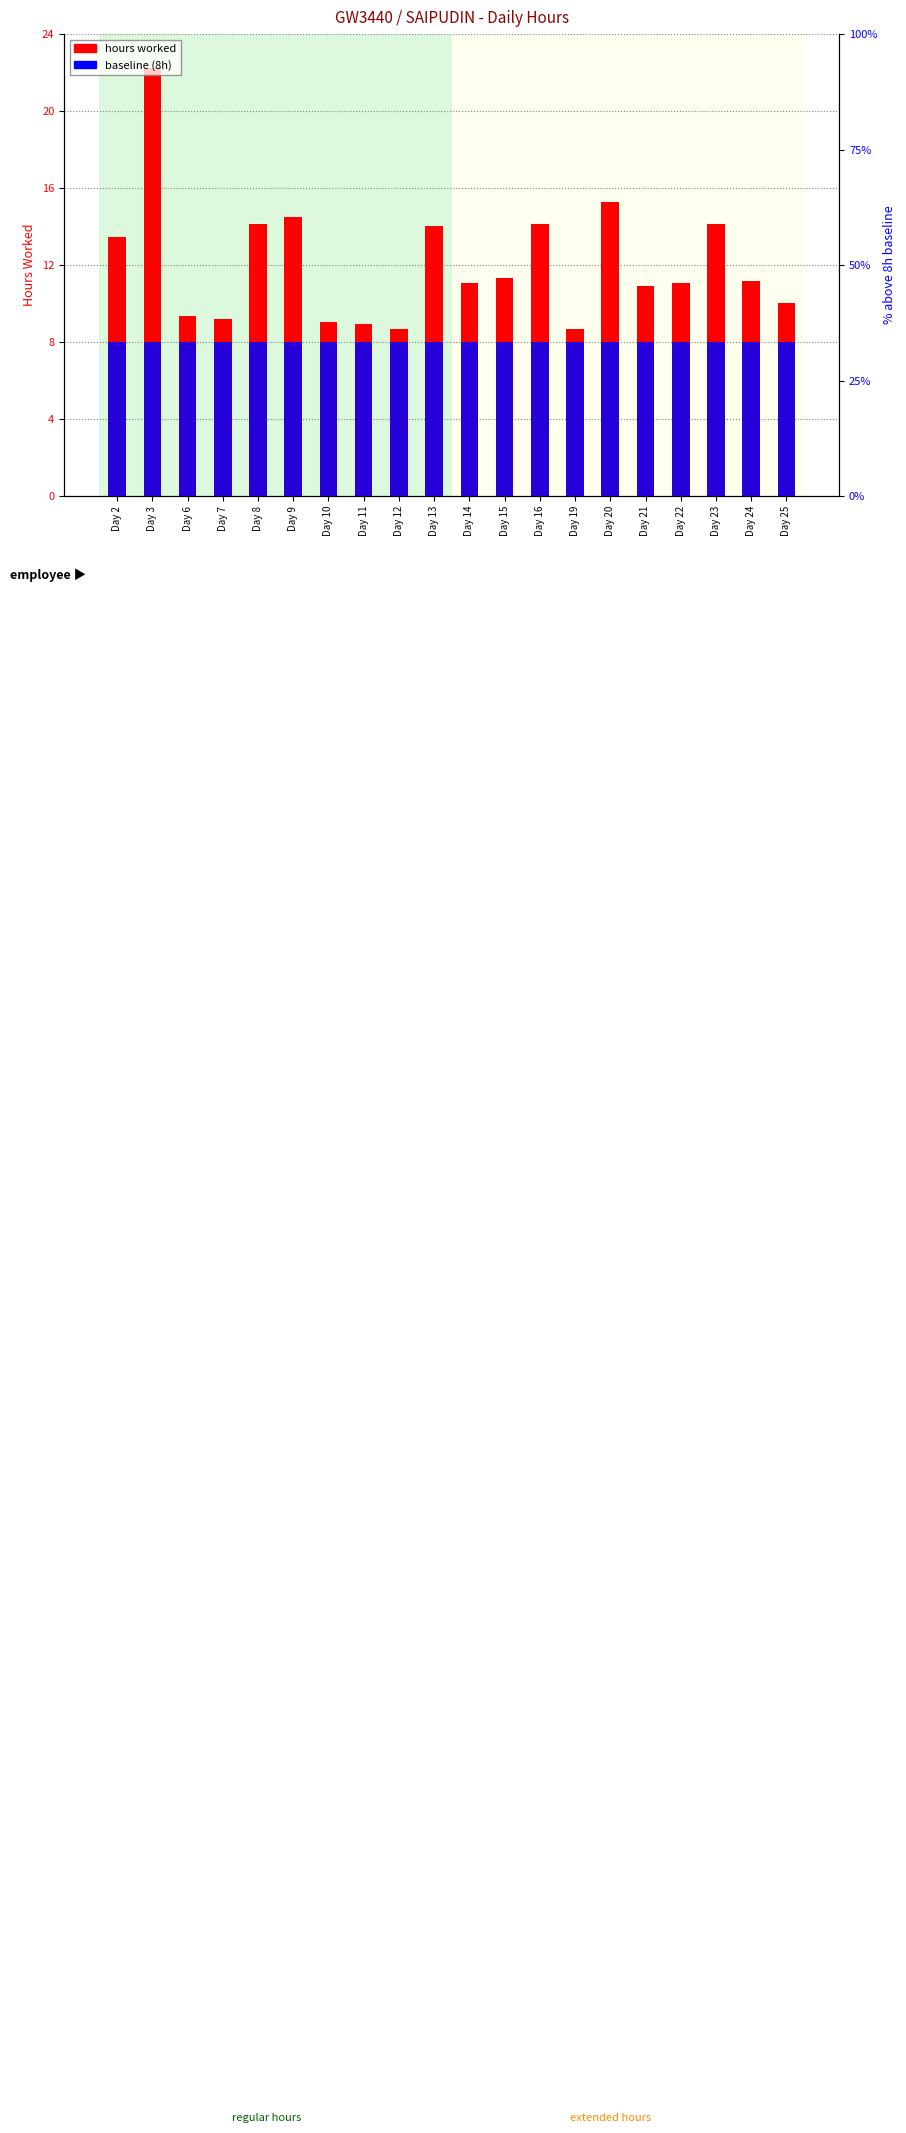

Is the value of hours worked at Day 20 greater than the value of baseline (8h) at Day 2?

Yes